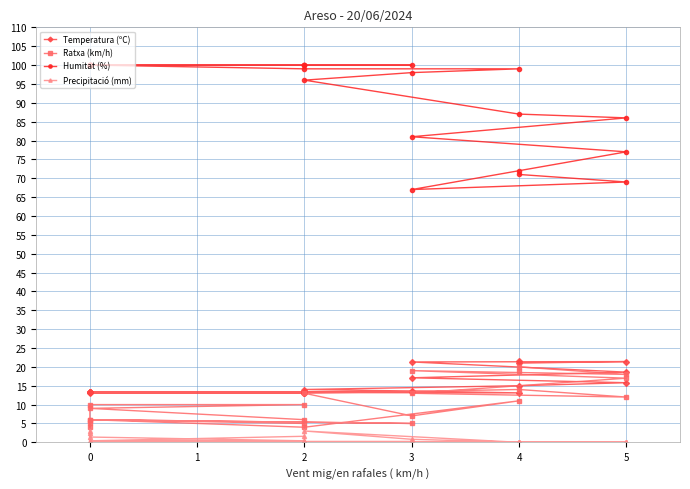

What is the difference between the maximum and minimum values in the Humitat (%) series?

33.0